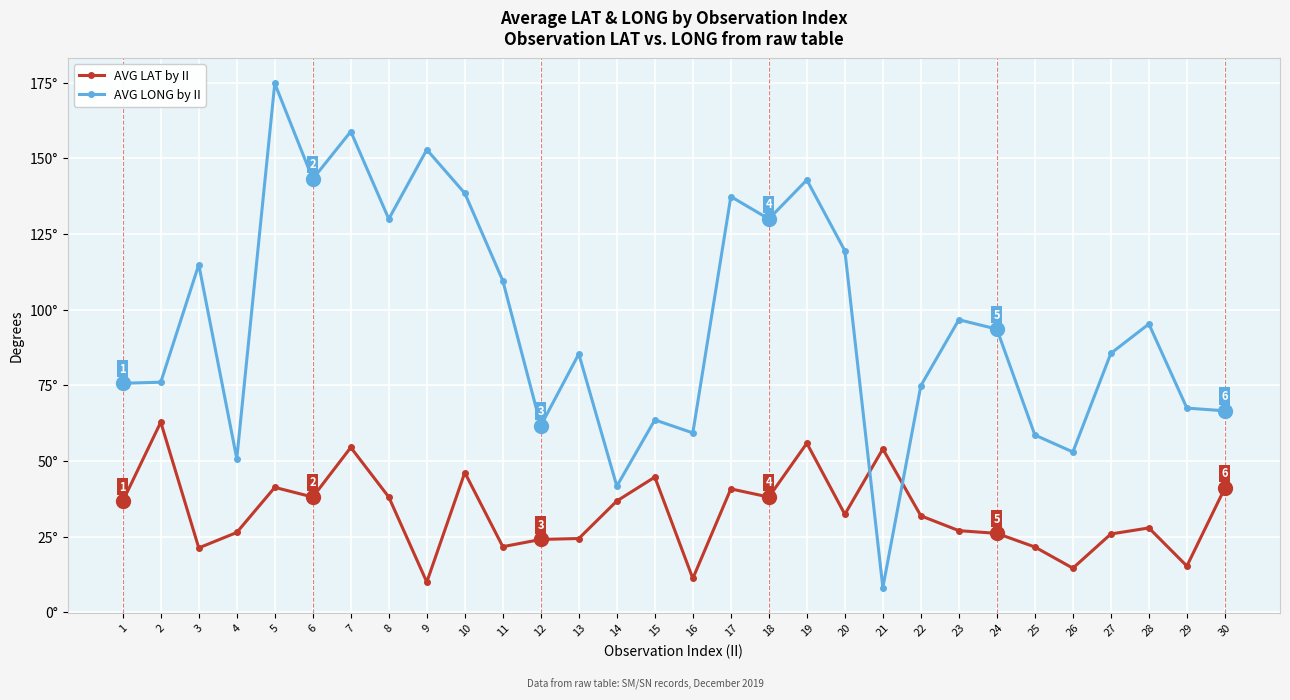

Is it true that AVG LONG by II equals 186.1 at 19?

False